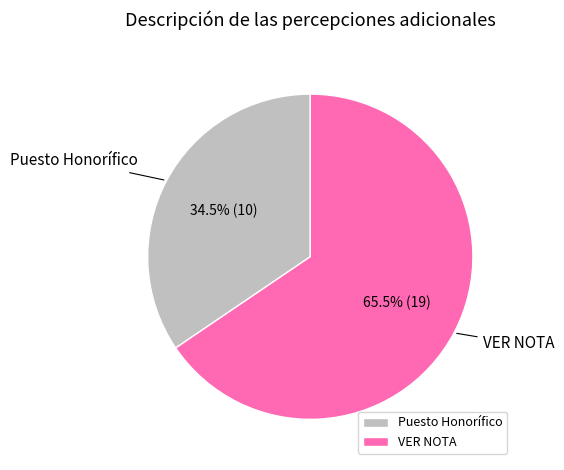

What is the smallest slice in the pie chart?

Puesto Honorífico